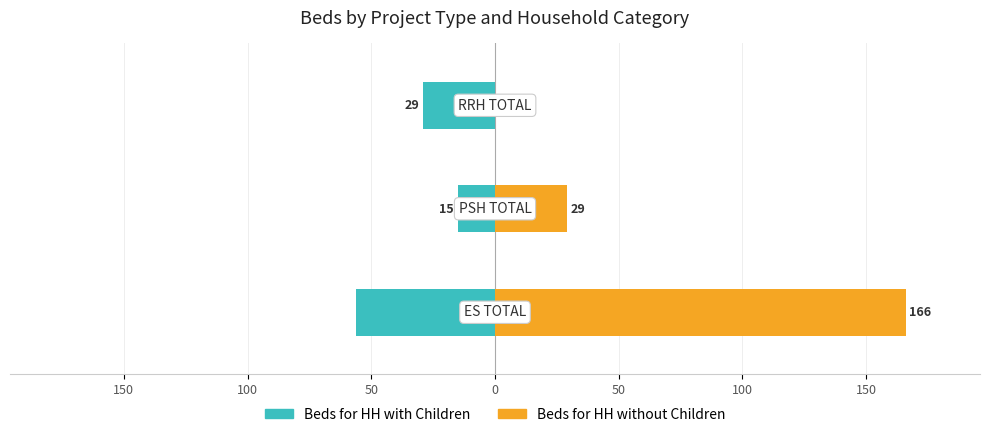

Is it true that Beds for HH with Children equals -35 at 50?

False